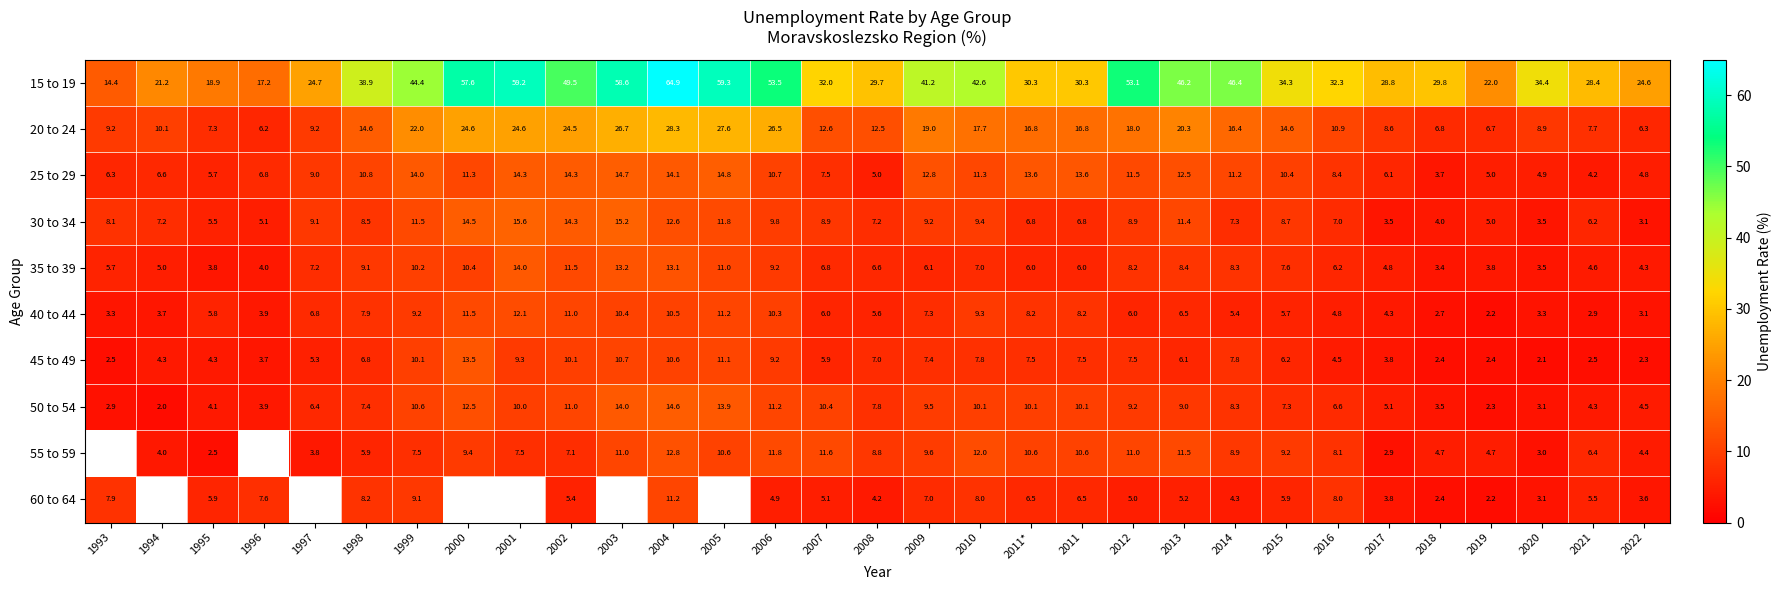

What is the sum of all 30 to 34 values?

265.7